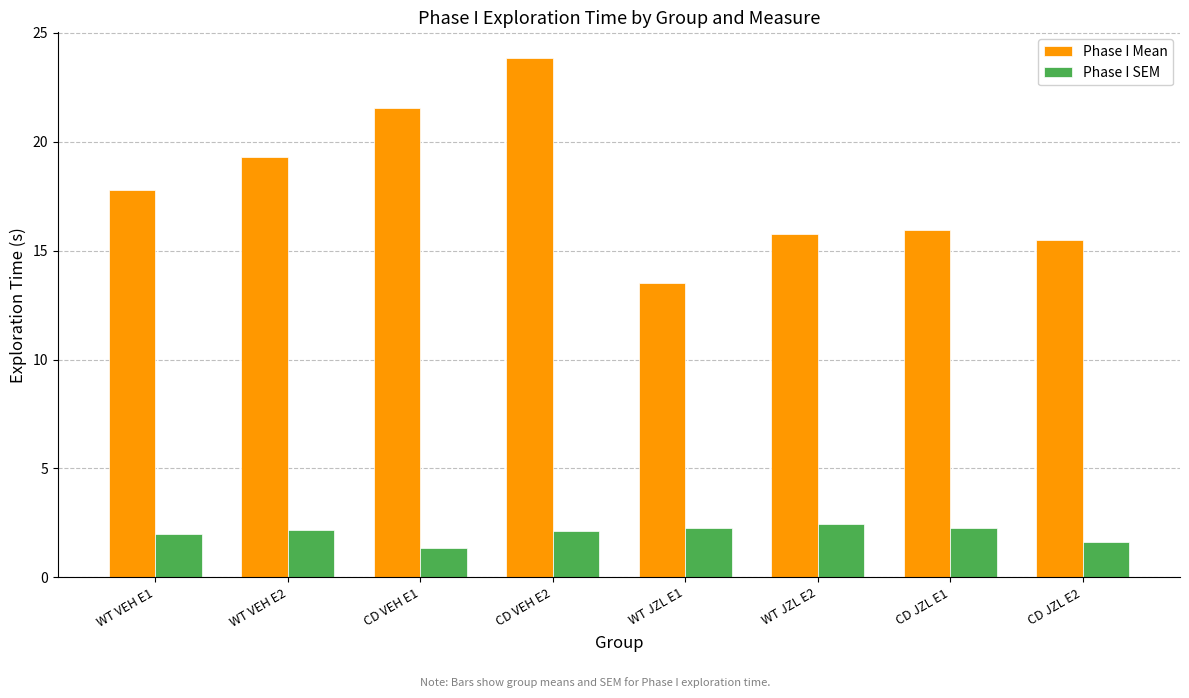

Which series has the largest total across all categories?

Phase I Mean